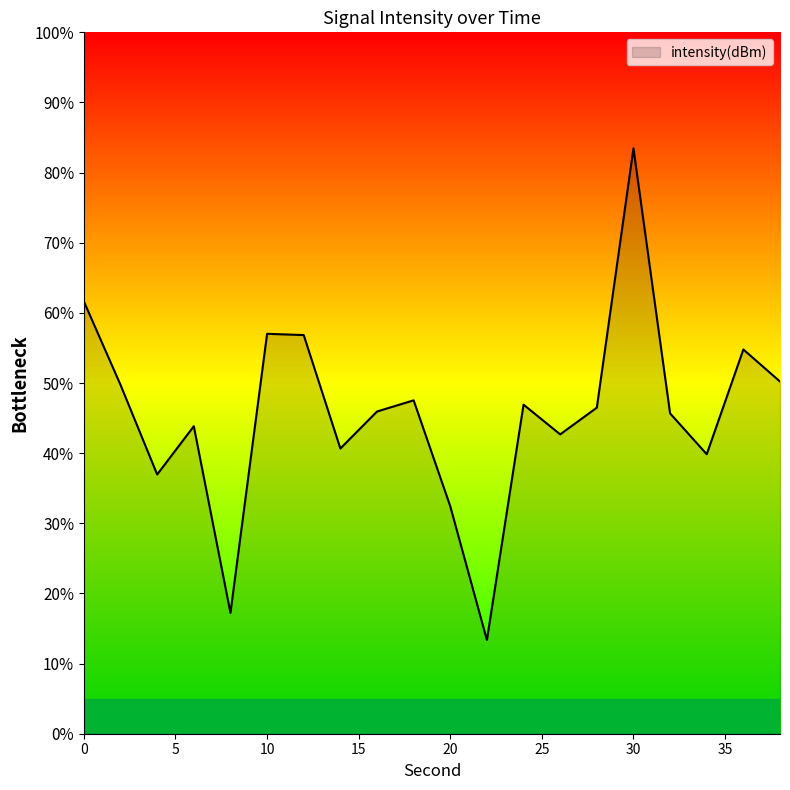

What is the difference between the maximum and minimum values?

70.1